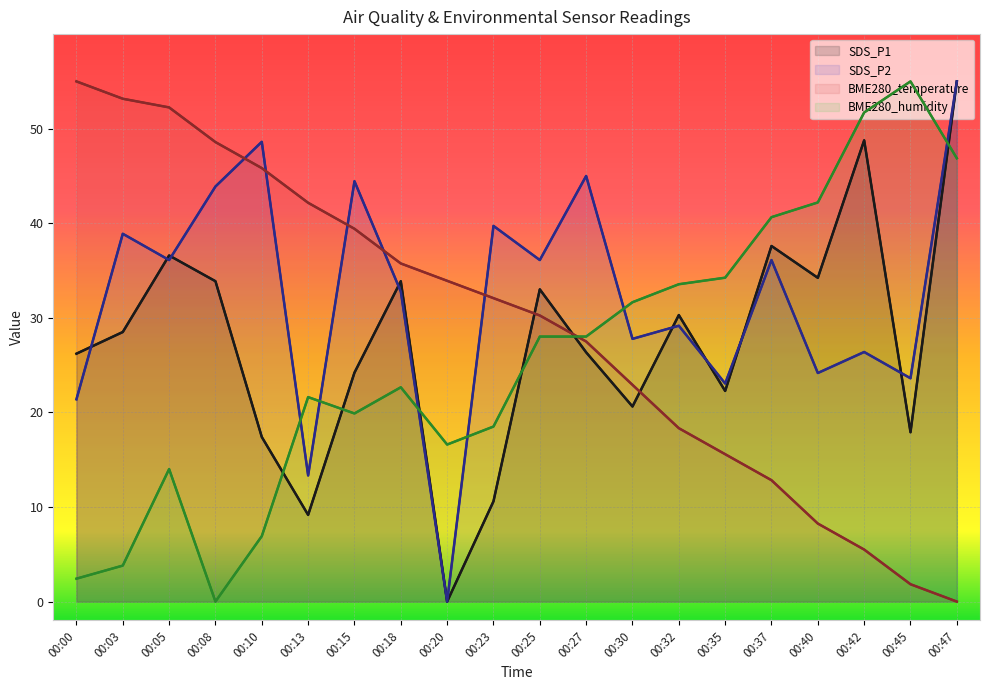

What is the difference between the maximum and minimum values in the BME280_humidity series?

55.0